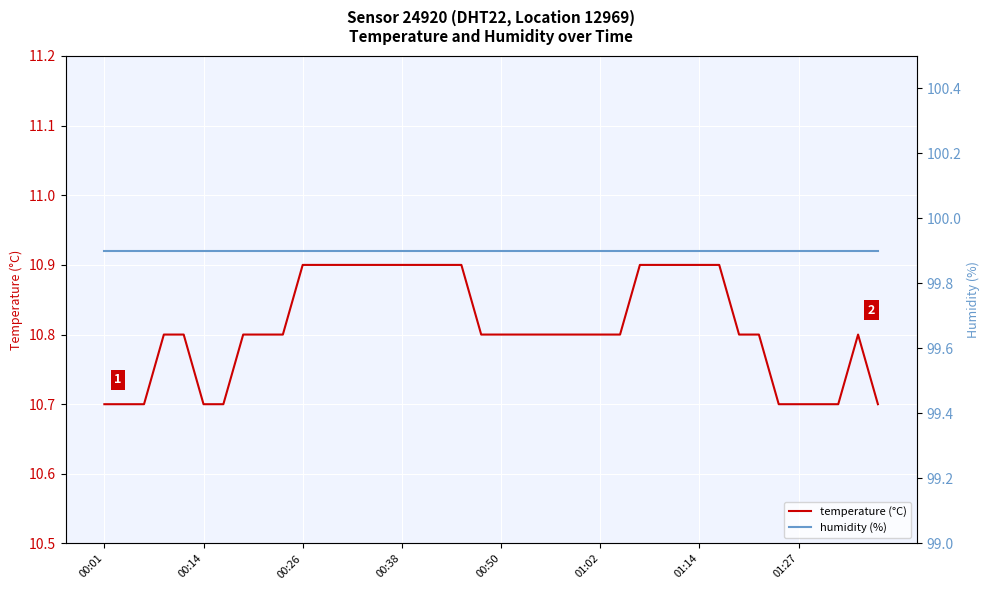

Which series has the largest total across all categories?

humidity (%)